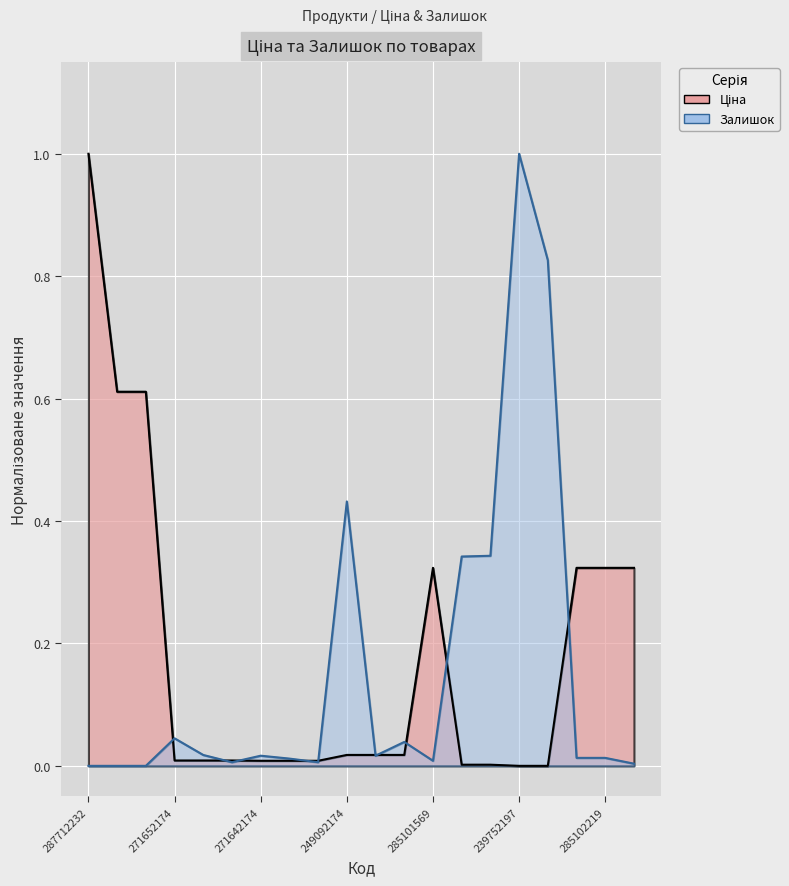

At which label does Ціна reach its minimum?

239752197